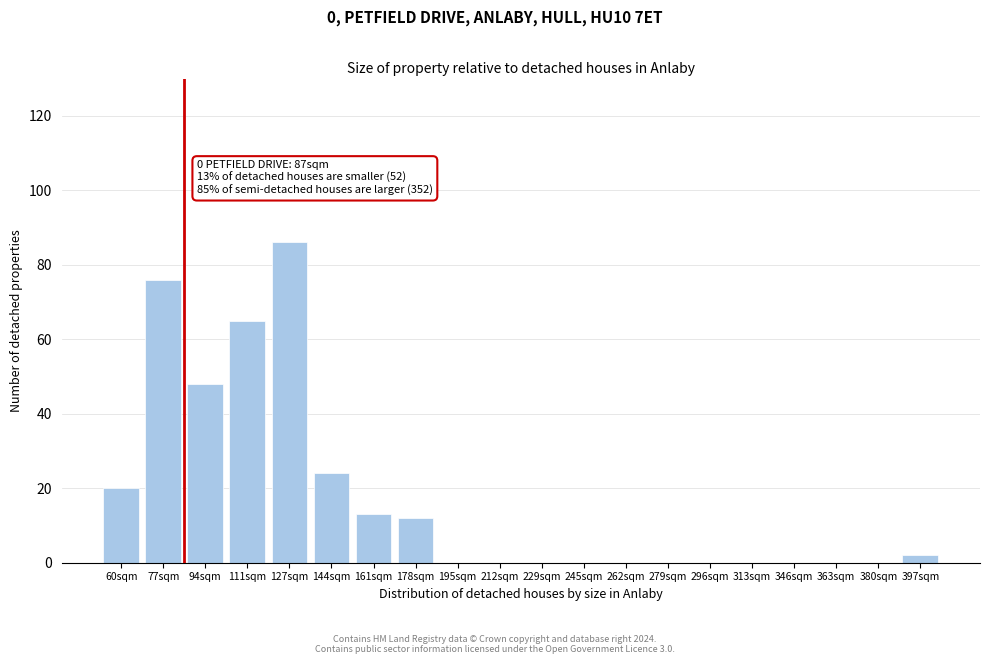

Reading left to right, list all the values displayed in this chart.

60sqm=20	77sqm=76	94sqm=48	111sqm=65	127sqm=86	144sqm=24	161sqm=13	178sqm=12	195sqm=0	212sqm=0	229sqm=0	245sqm=0	262sqm=0	279sqm=0	296sqm=0	313sqm=0	346sqm=0	363sqm=0	380sqm=0	397sqm=2